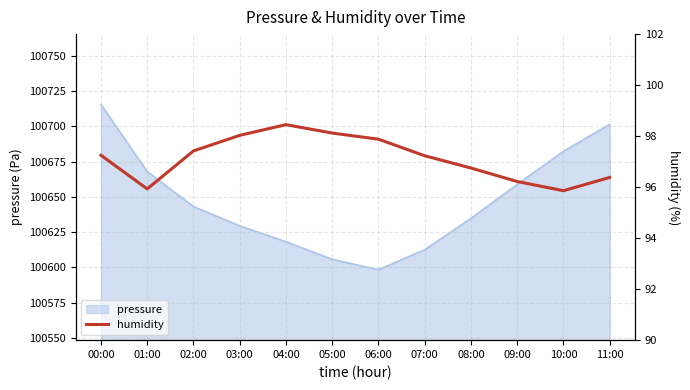

How many values are below 97?

5